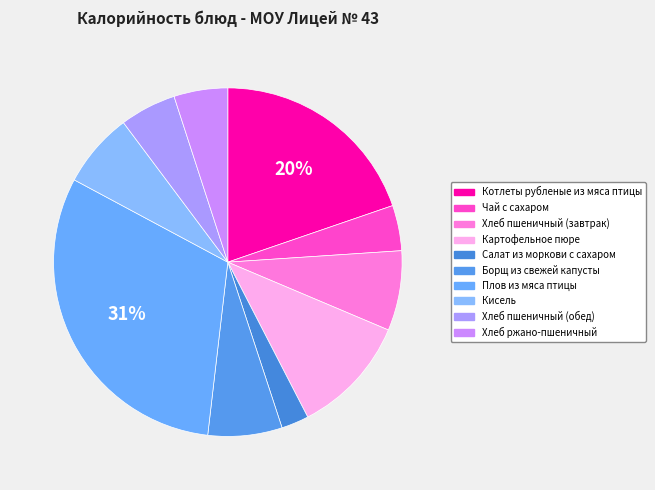

How many segments does this pie chart have?

10